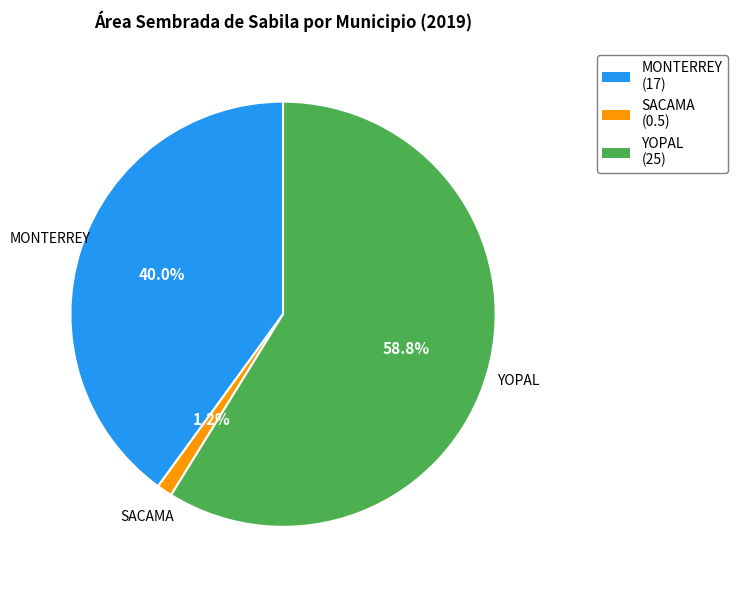

How many slices are in this pie chart?

3